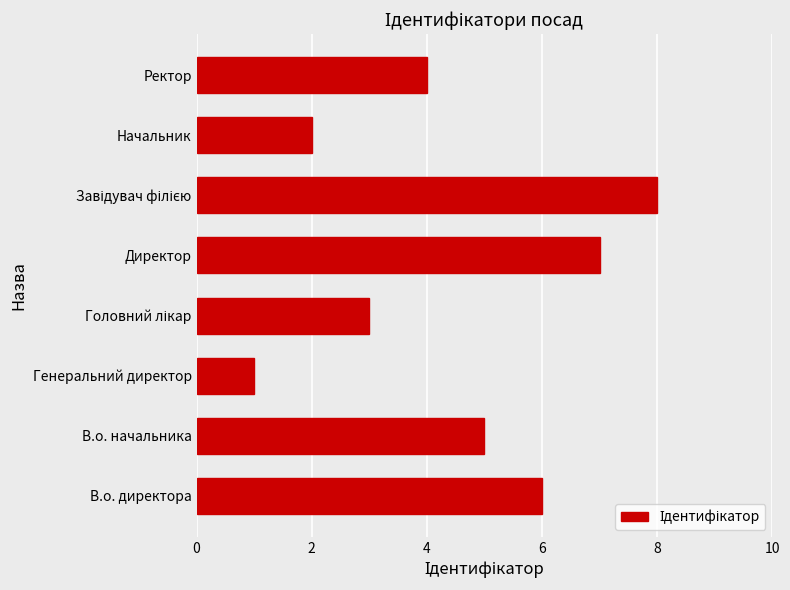

How many bars are there in total?

8